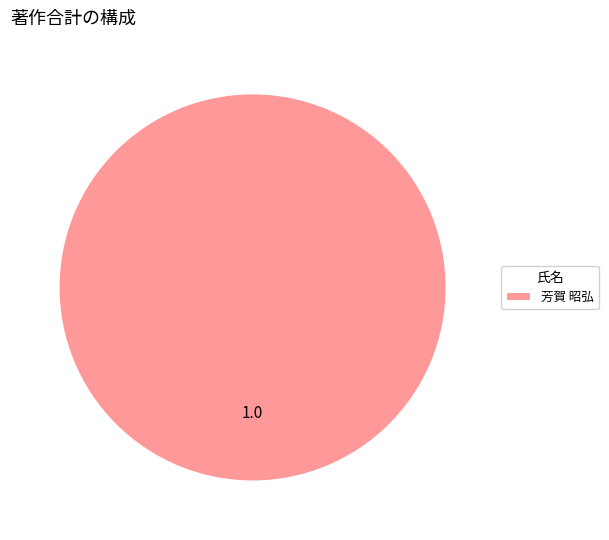

True or false: 芳賀 昭弘 accounts for 100% of the total.

True